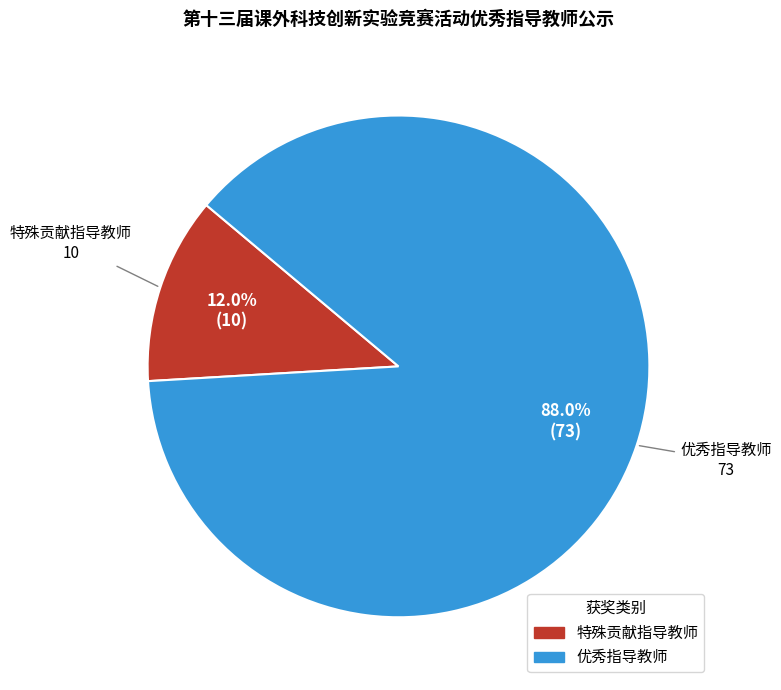

To the nearest percent, what is the average slice percentage?

50%